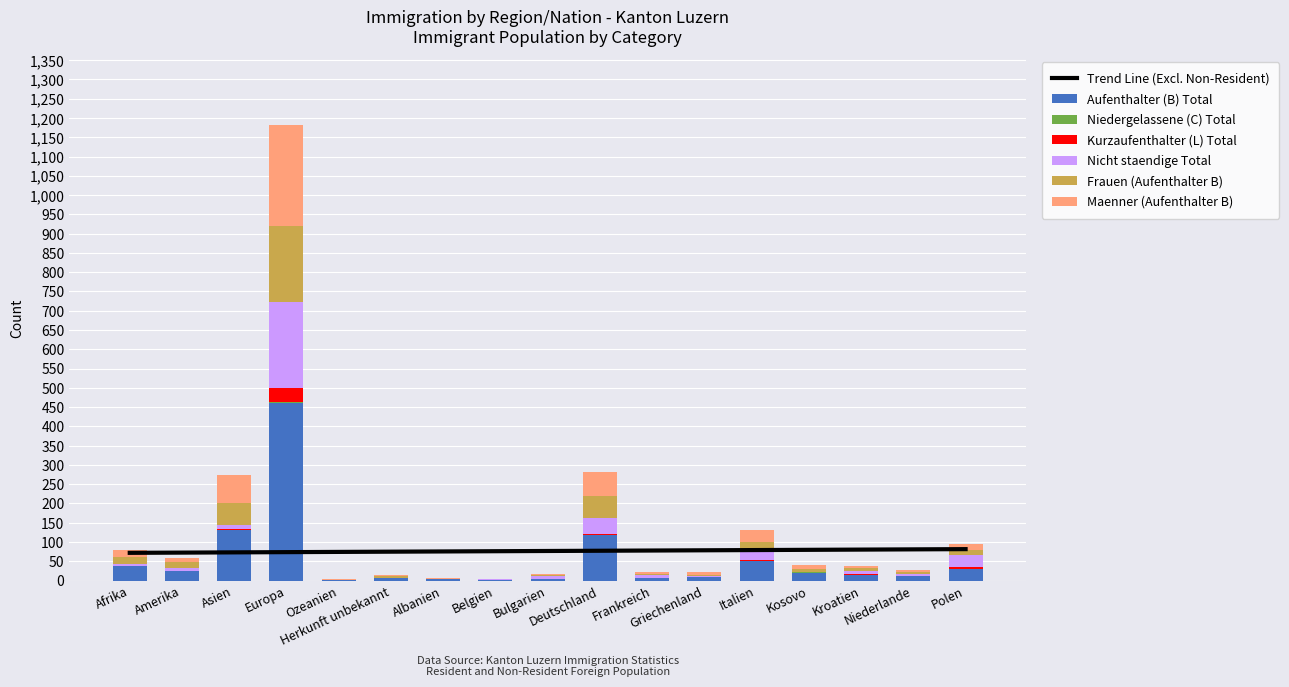

Count the Niedergelassene (C) Total values in the range 0 to 1.

17